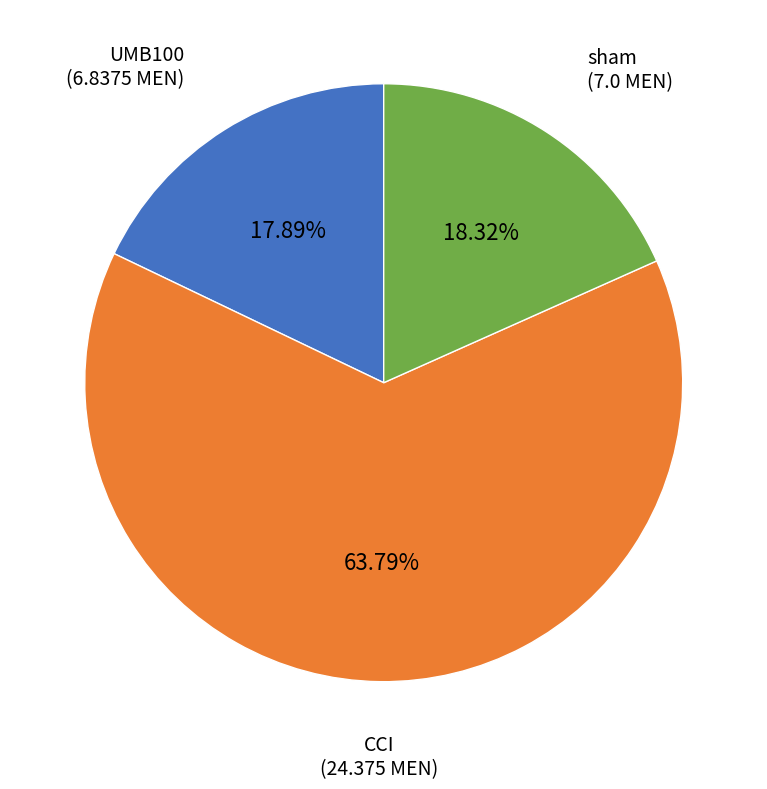

Is there a majority slice in this chart?

Yes